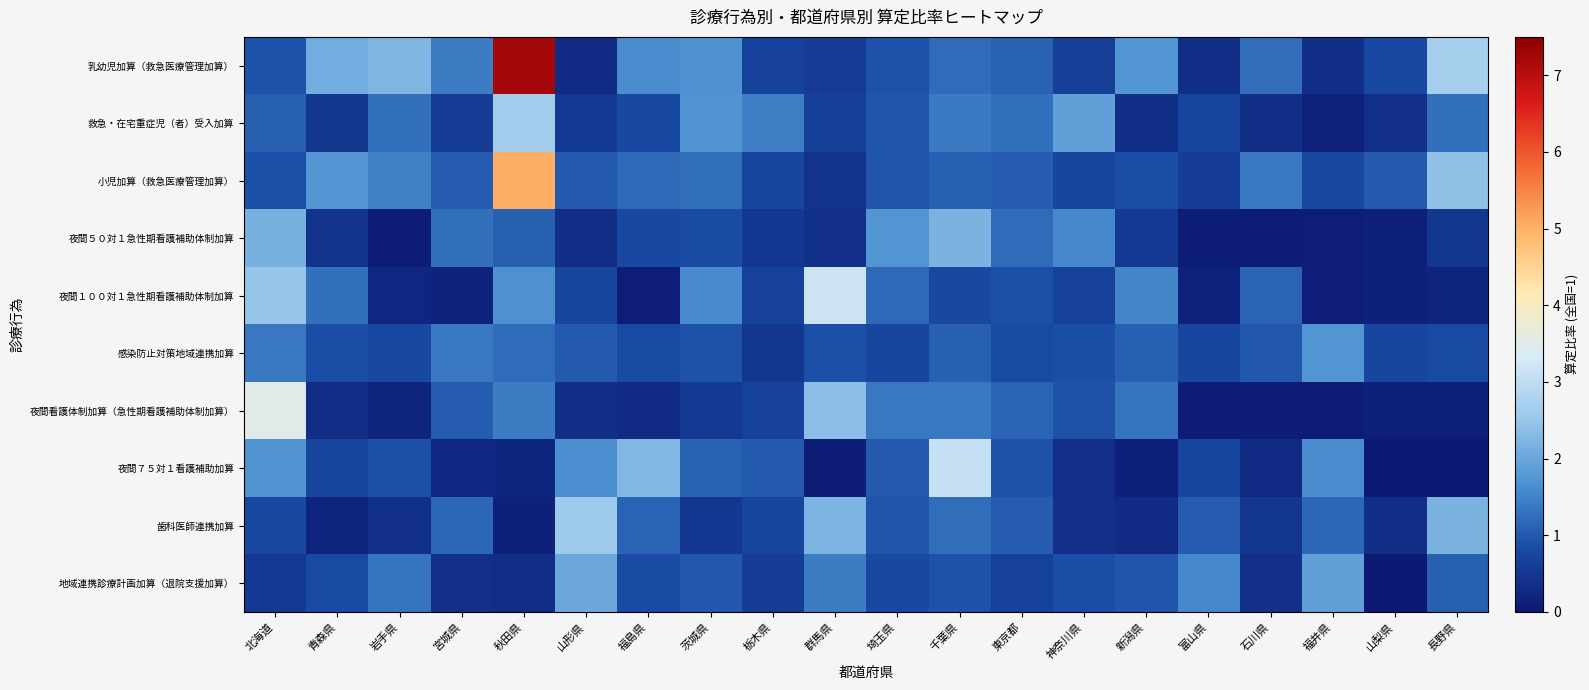

List the series in order of their peak value, highest first.

乳幼児加算（救急医療管理加算）, 小児加算（救急医療管理加算）, 夜間看護体制加算（急性期看護補助体制加算）, 夜間１００対１急性期看護補助体制加算, 夜間７５対１看護補助加算, 救急・在宅重症児（者）受入加算, 歯科医師連携加算, 夜間５０対１急性期看護補助体制加算, 地域連携診療計画加算（退院支援加算）, 感染防止対策地域連携加算